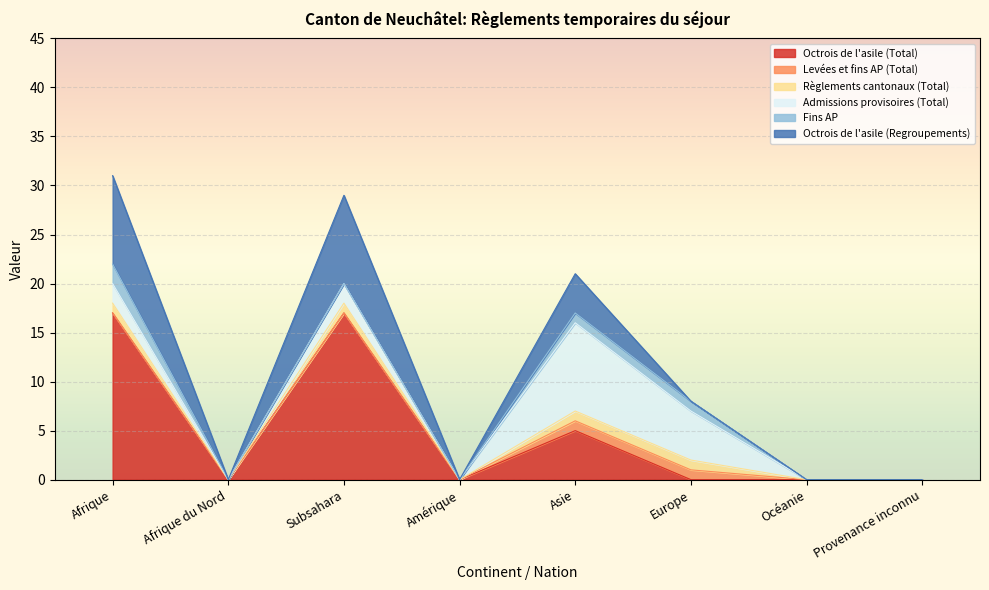

True or false: Règlements cantonaux (Total) and Admissions provisoires (Total) intersect in this chart.

False